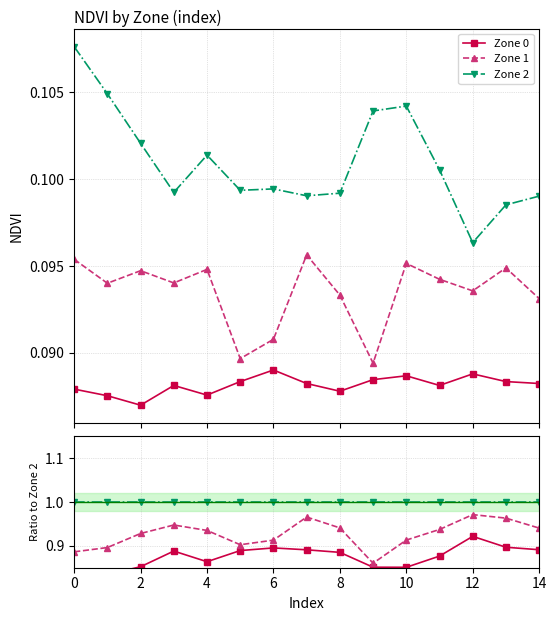

Is this an area chart (filled region under the line)?

No